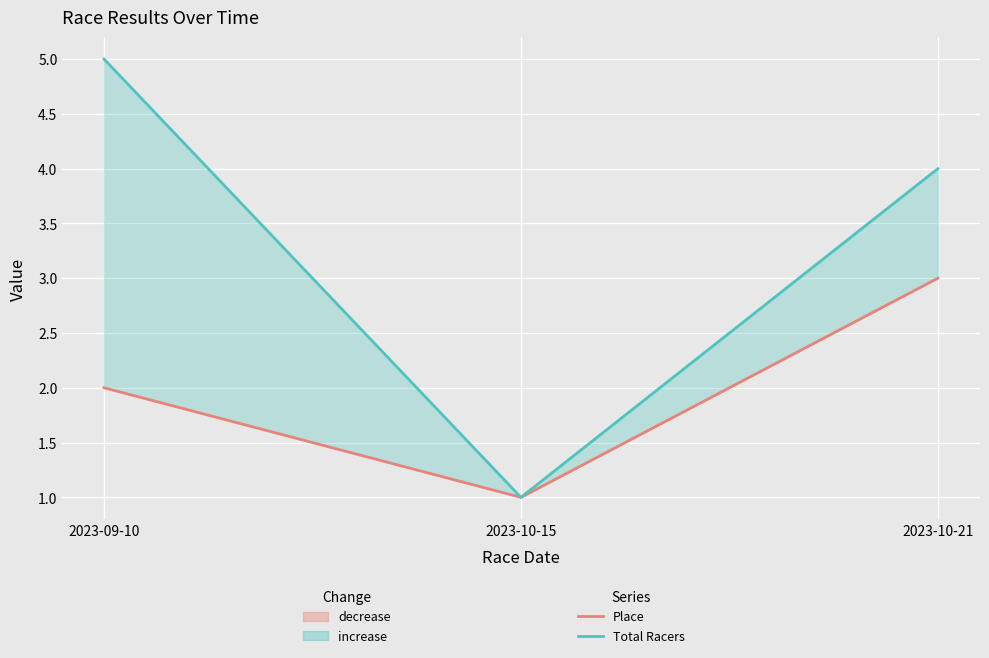

What position from the right is 2023-10-15?

2